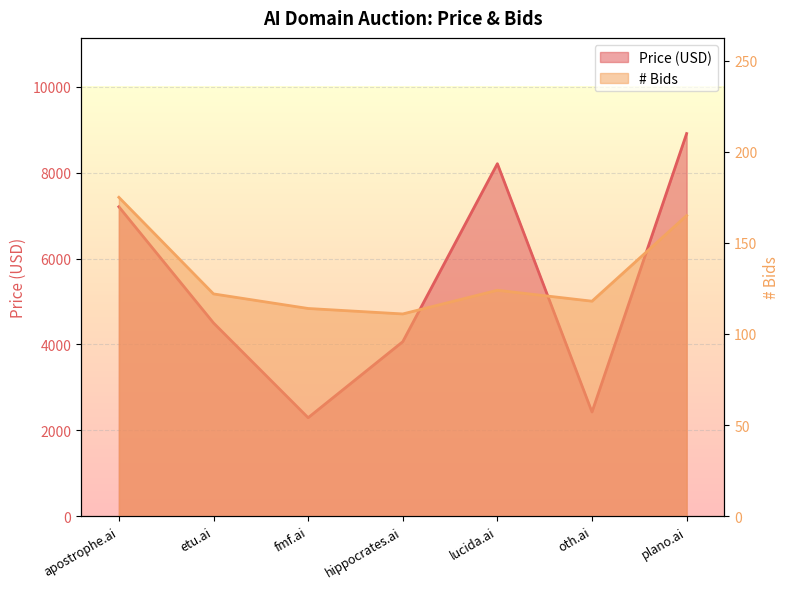

List the series in order of their overall mean, lowest first.

# Bids, Price (USD)